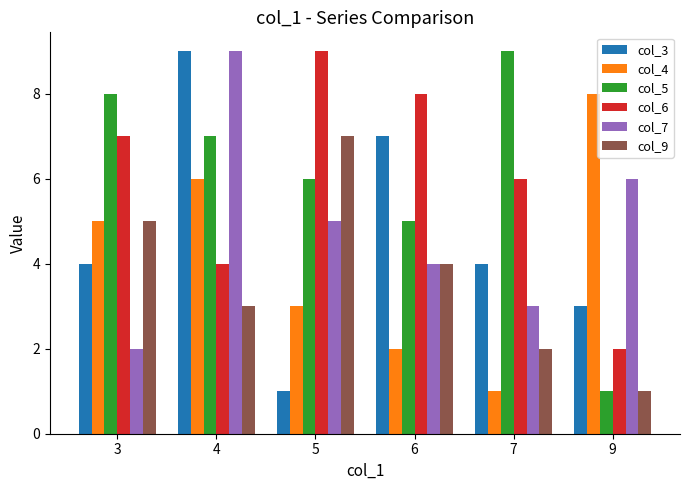

What is the difference between the col_7 values at 6 and 3?

2